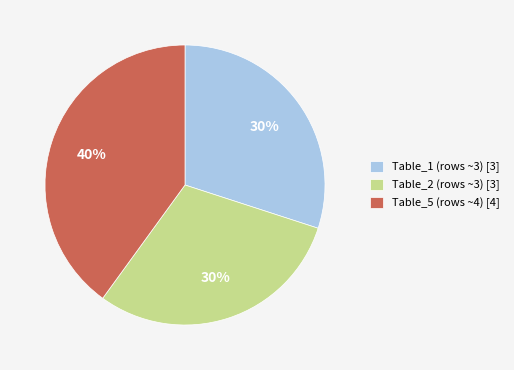

Count the number of slices in the pie.

3